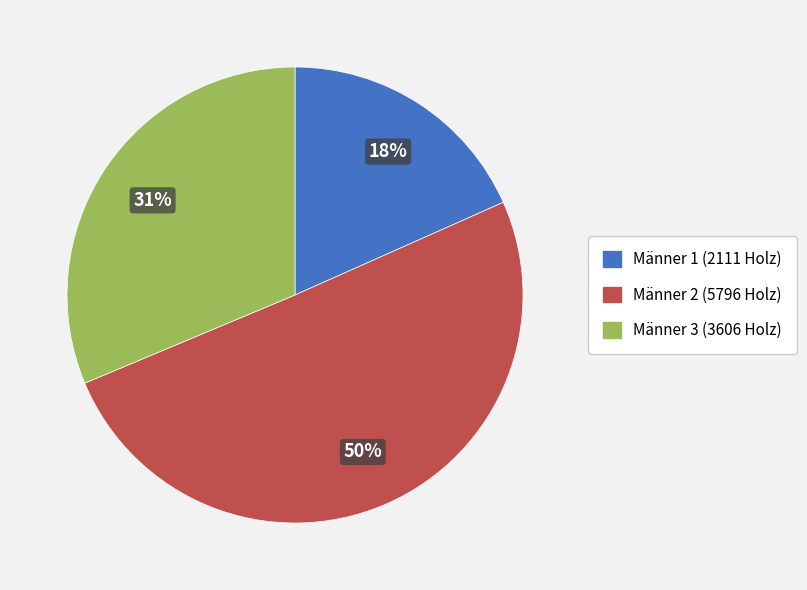

Which has a higher value, Männer 3 or Männer 2?

Männer 2